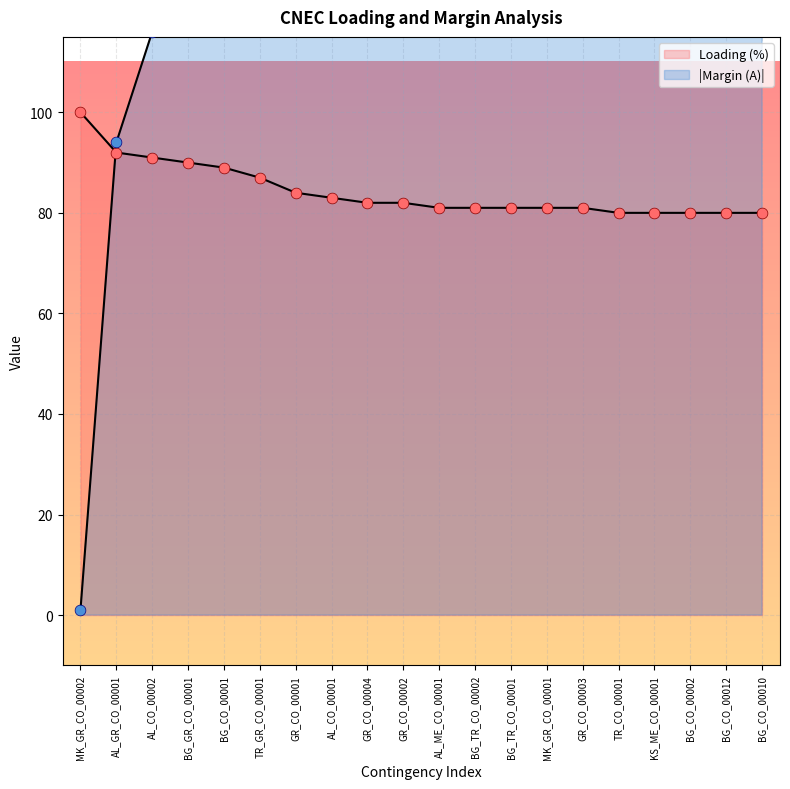

Is the value of Loading (%) at MK_GR_CO_00001 greater than the value of Margin (A) at BG_CO_00002?

No